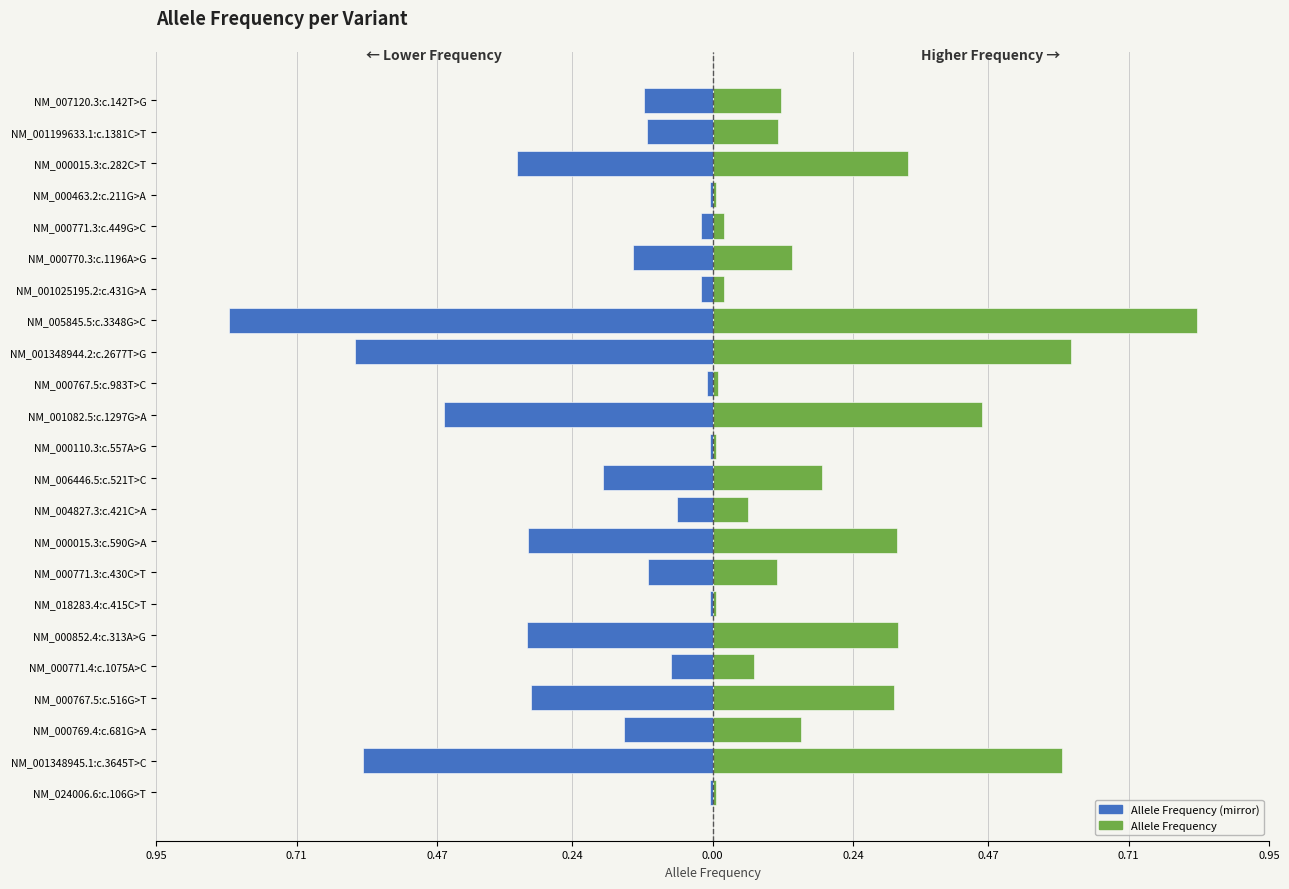

Read the Allele Frequency (mirror) value at NM_001348945.1:c.3645T>C.

-0.6